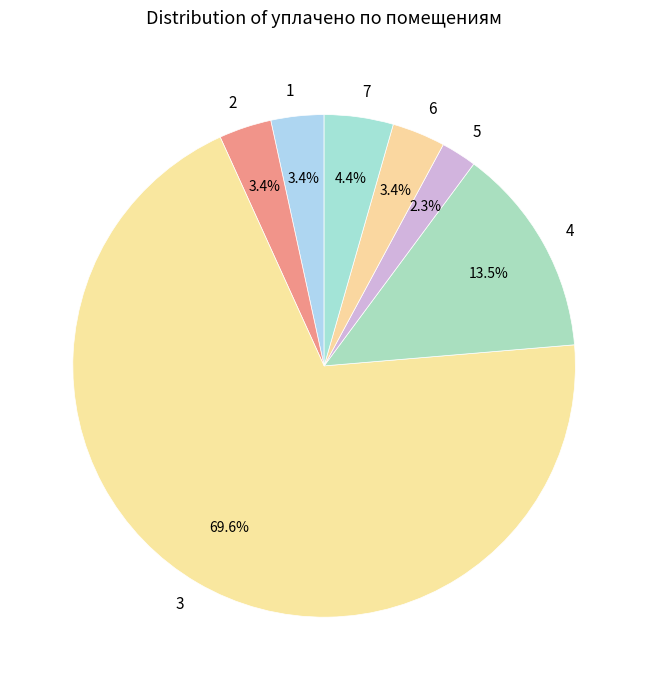

What is the majority slice?

3